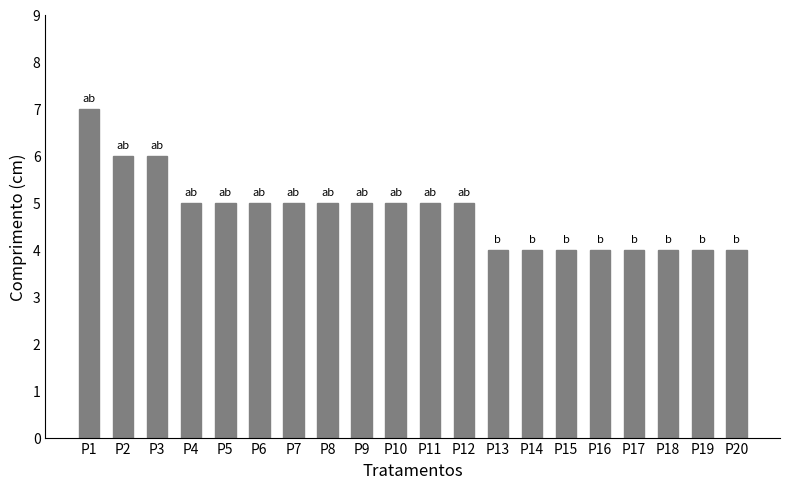

What value does the data have at P12?

5